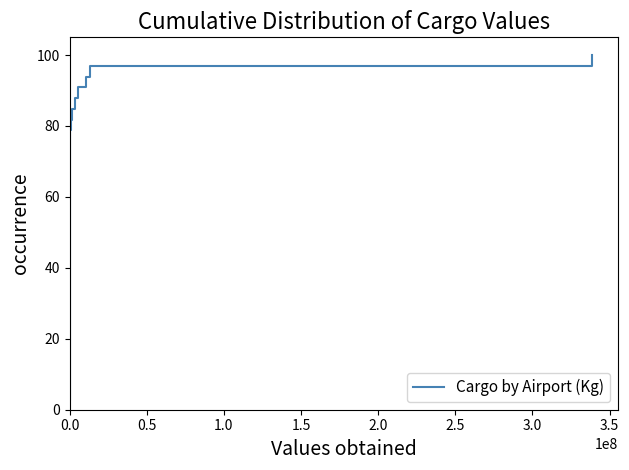

What is the label of the 2nd point from the left?

0.5